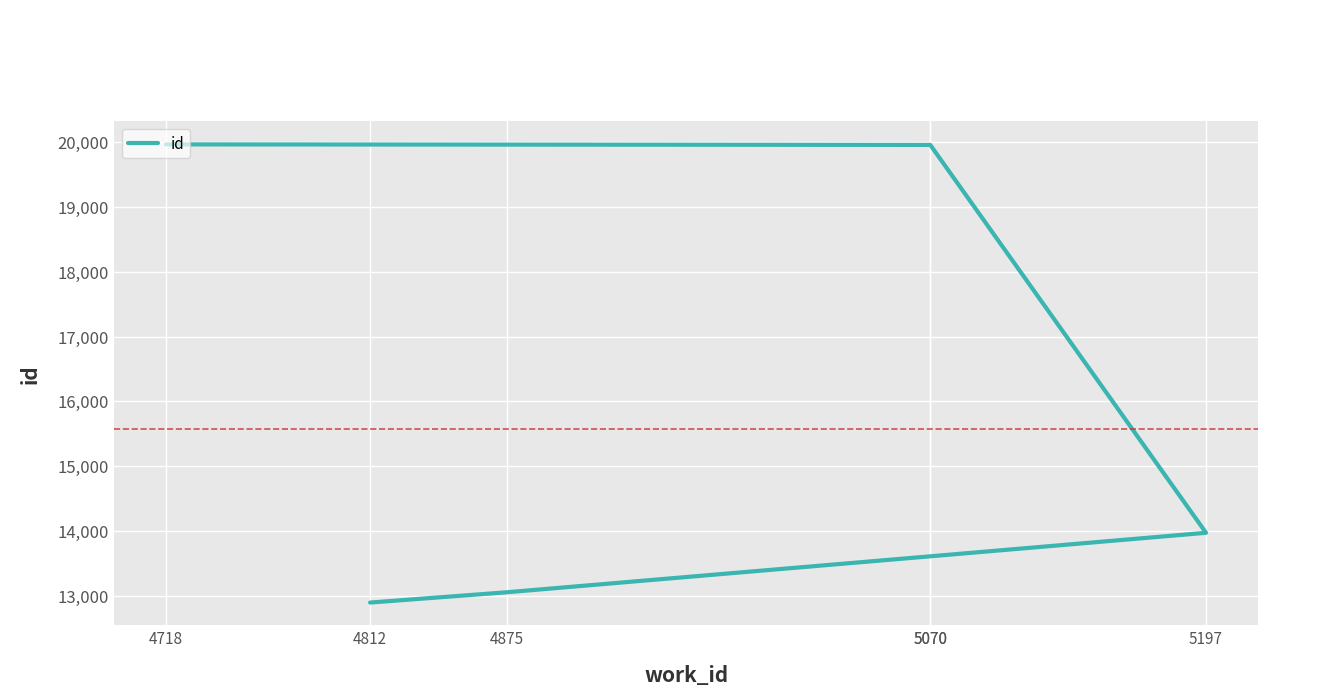

List the labels in order of value, smallest first.

4812, 4875, 5070, 5197, 5070, 4718